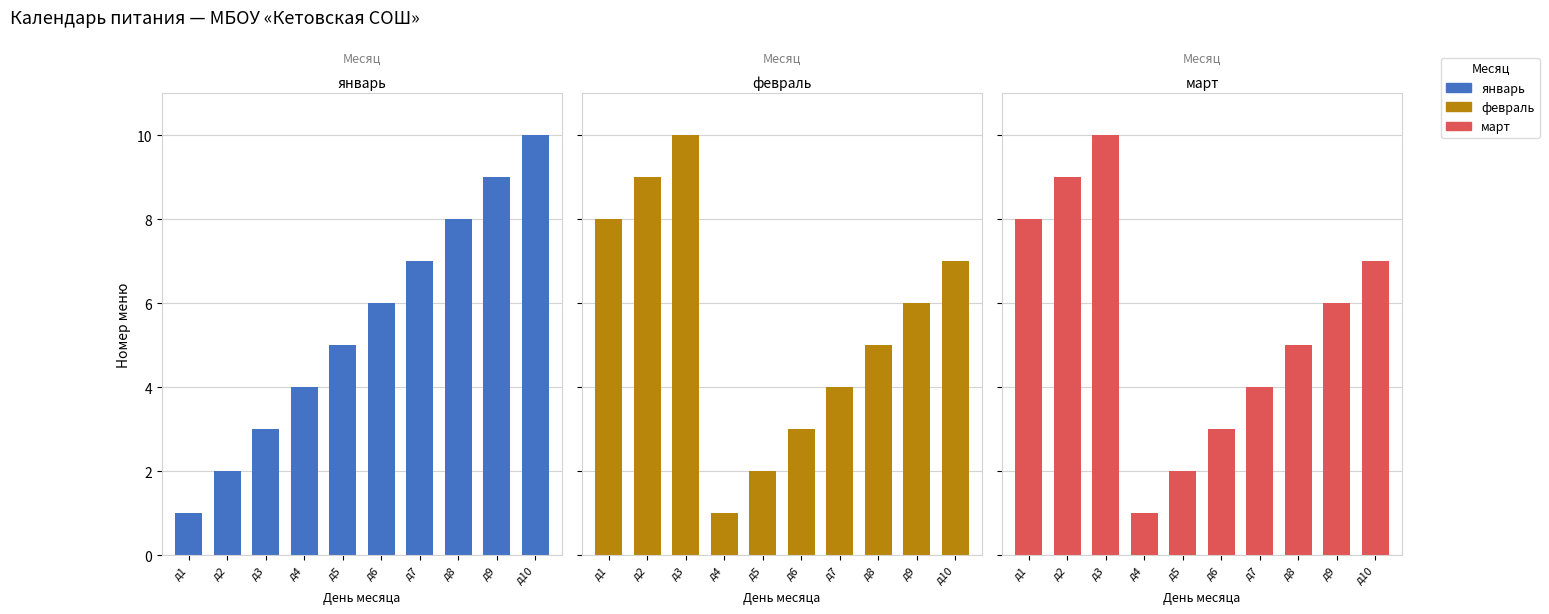

How many series are shown in this chart?

3